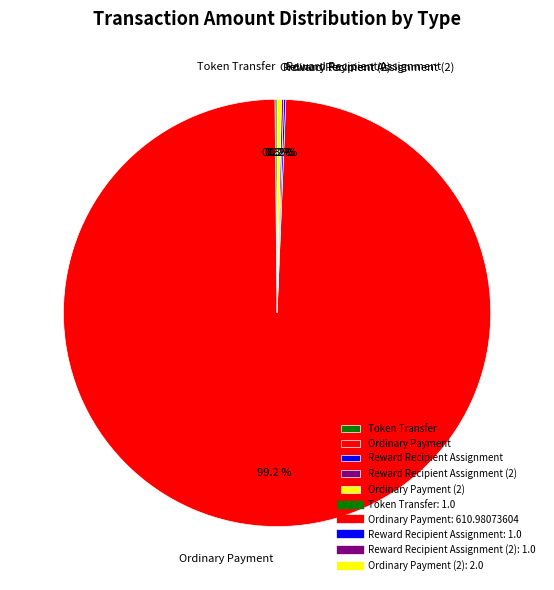

Is Ordinary Payment the majority of the pie?

Yes